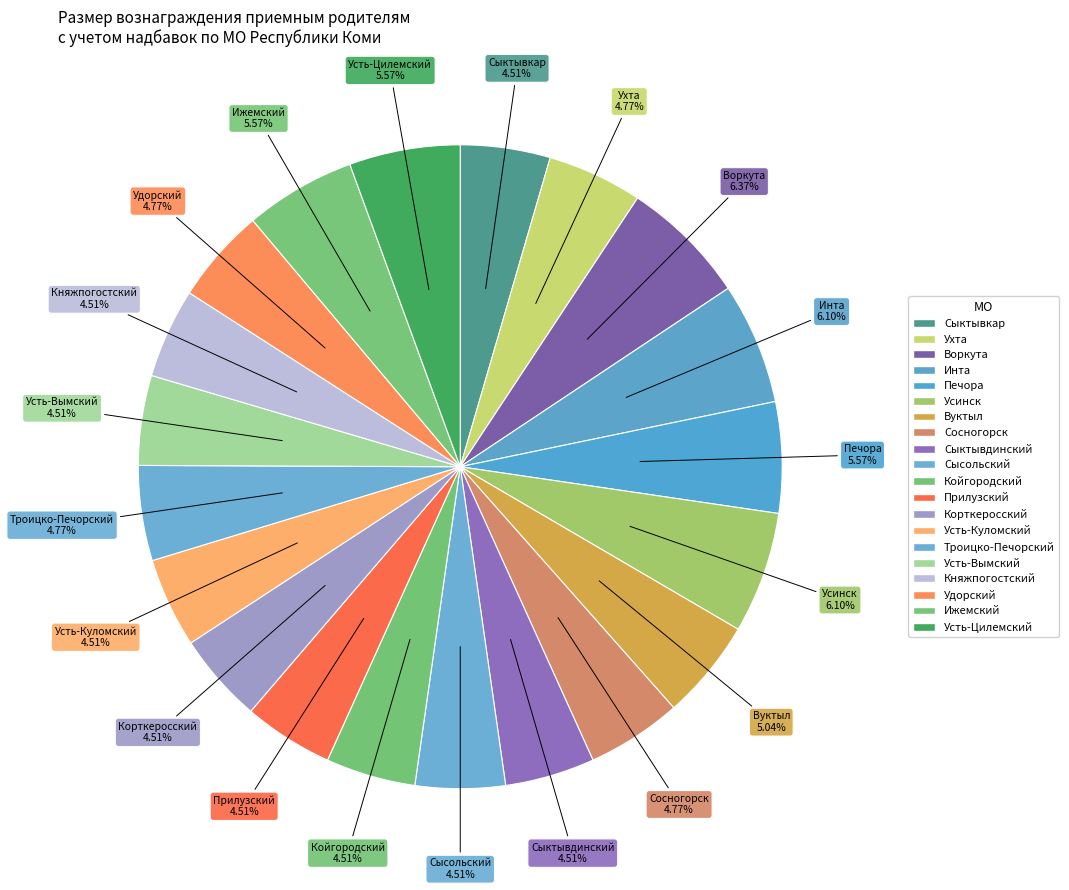

How many slices are in this pie chart?

20